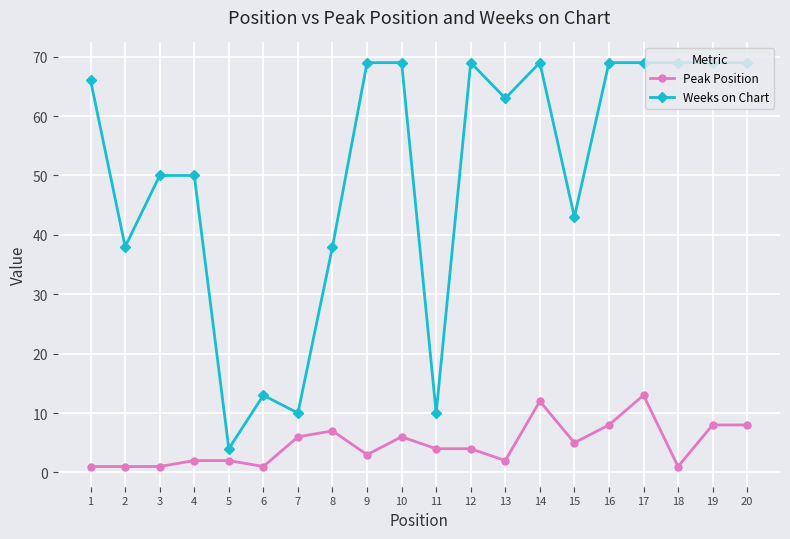

What is the greatest value displayed?

69